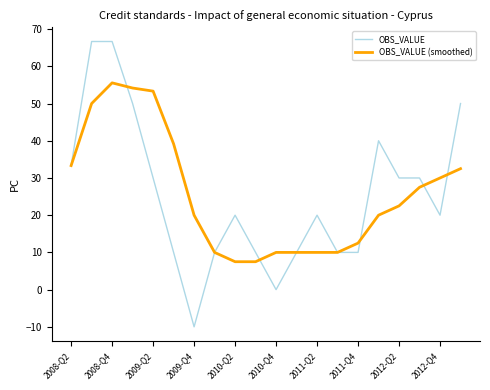

Which series has the largest range (max minus min)?

OBS_VALUE